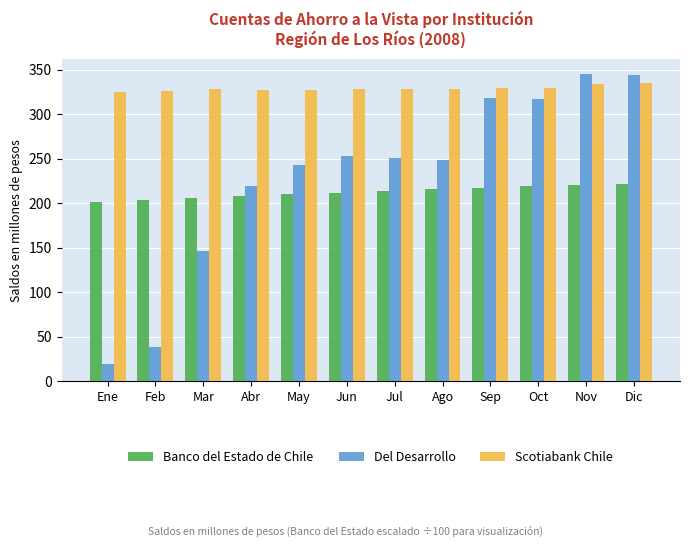

Is the value of Scotiabank Chile at Jun greater than the value of Banco del Estado de Chile at Jun?

Yes